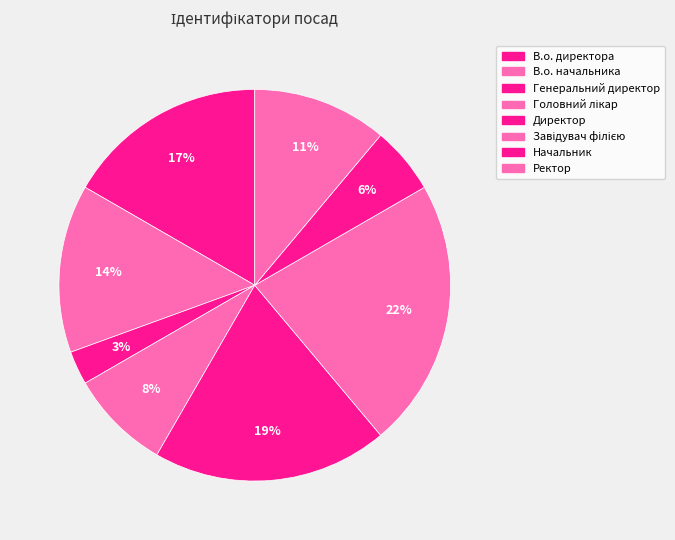

How many segments does this pie chart have?

8